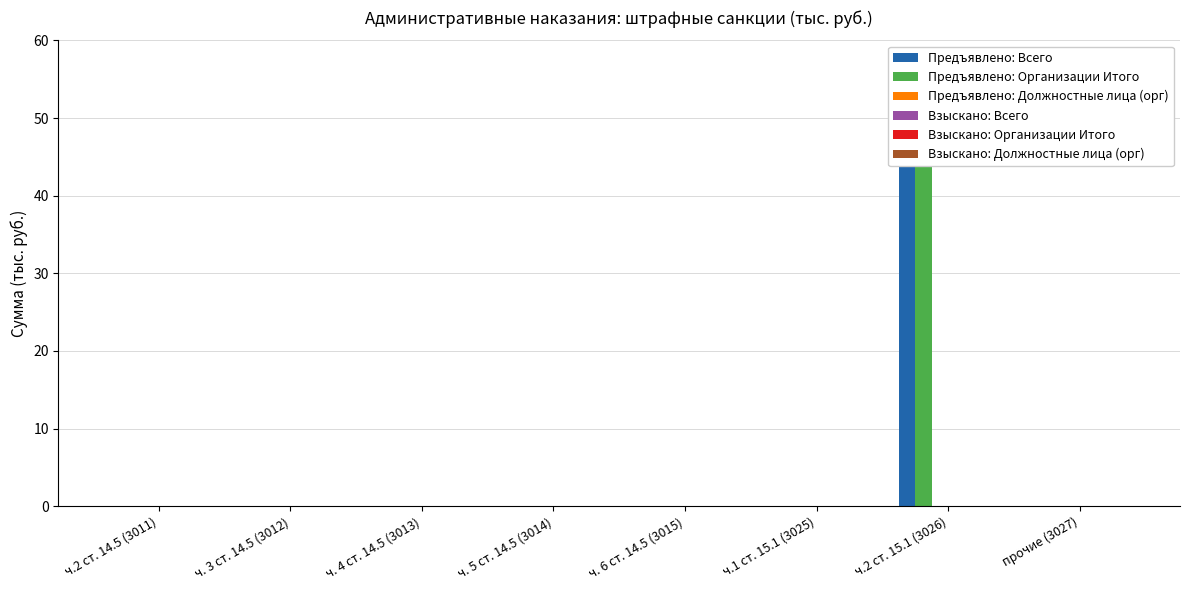

Reading left to right, extract all data points from this chart.

Предъявлено: Всего: 0	0	0	0	0	0	50	0
Предъявлено: Организации Итого: 0	0	0	0	0	0	50	0
Предъявлено: Должностные лица (орг): 0	0	0	0	0	0	0	0
Взыскано: Всего: 0	0	0	0	0	0	0	0
Взыскано: Организации Итого: 0	0	0	0	0	0	0	0
Взыскано: Должностные лица (орг): 0	0	0	0	0	0	0	0